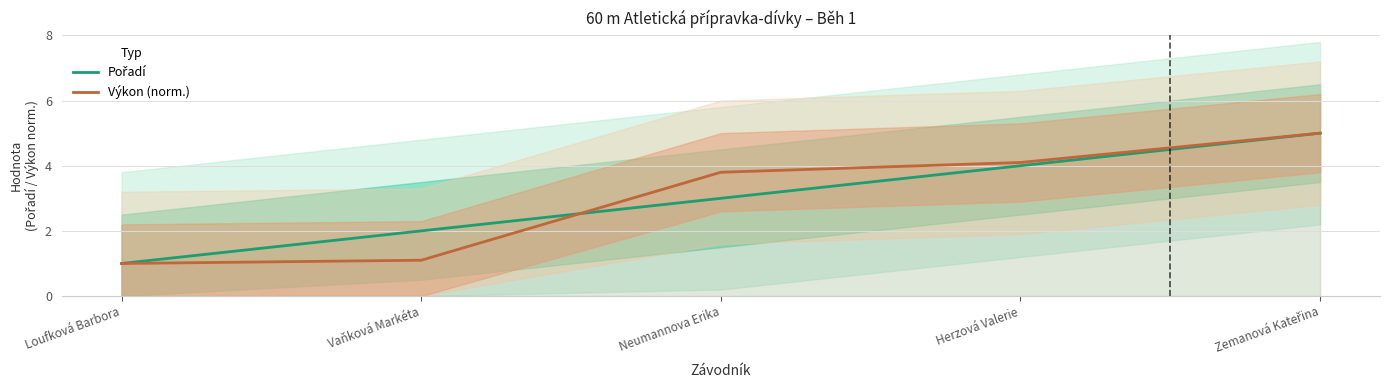

How many data points in Pořadí are less than 3?

2